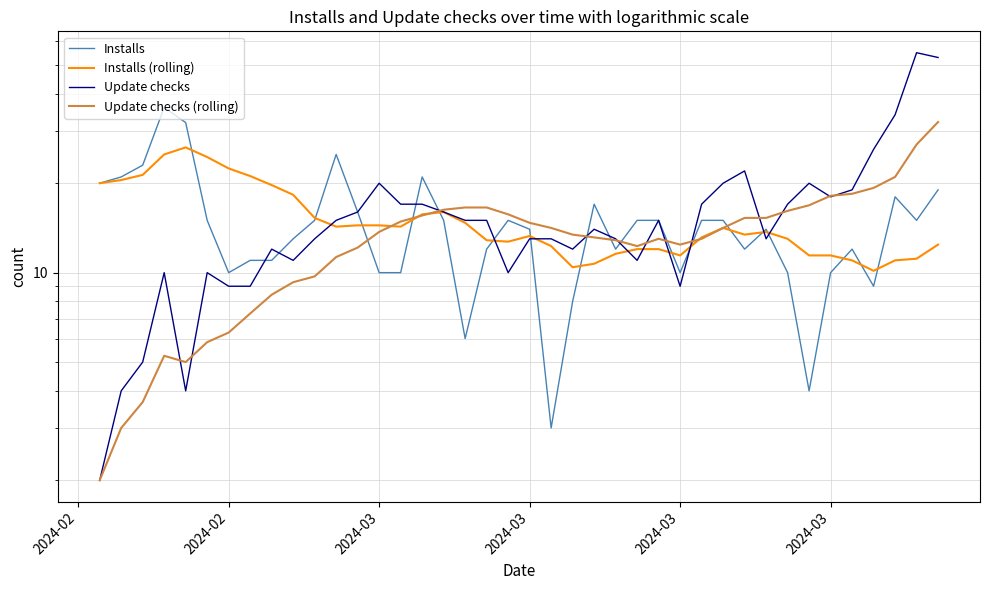

How many interior local valleys does the Update checks series have?

8